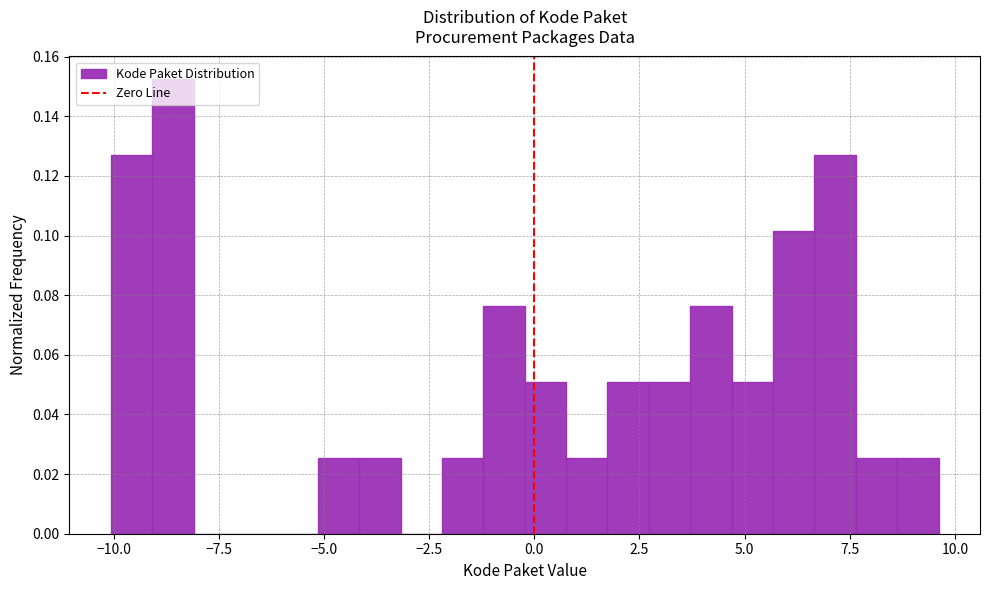

Read against the x-axis, roughly where is the centre of the tallest bar?

-8.5